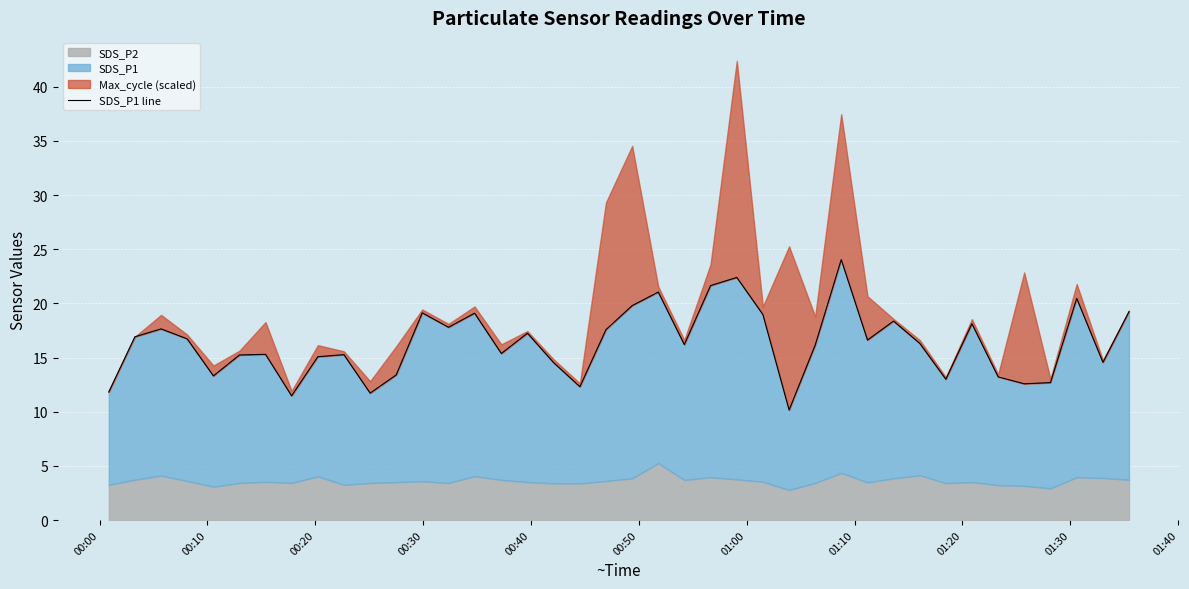

How many lines are shown in the chart?

1